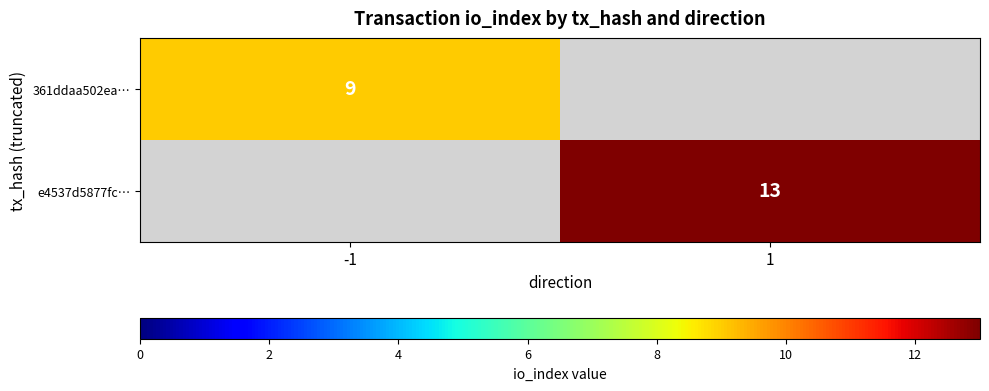

The 361ddaa502ea… series shows 9 at -1. True or false?

True